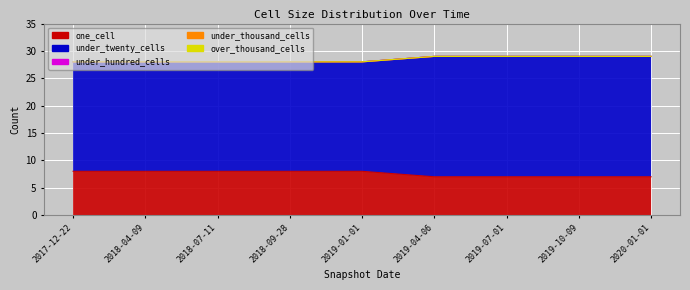

What is the minimum value for under_twenty_cells?

20